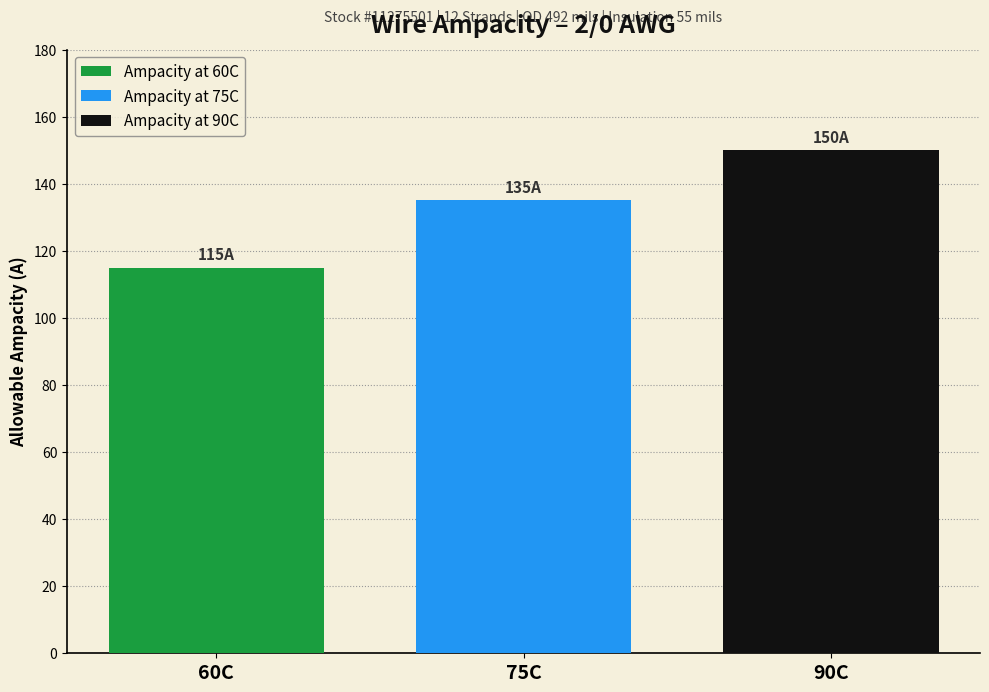

What is the difference between the highest and lowest values at 75C?

35